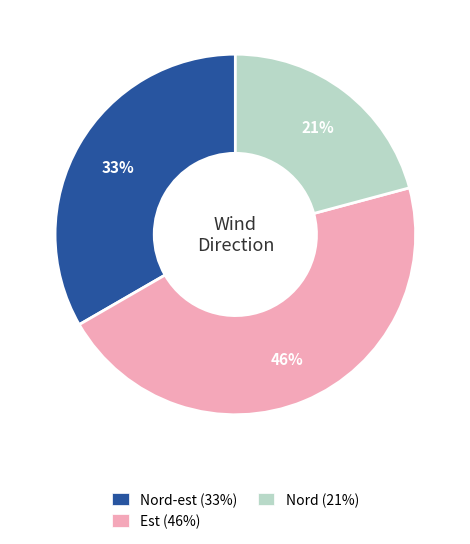

Does any single category account for the majority?

No